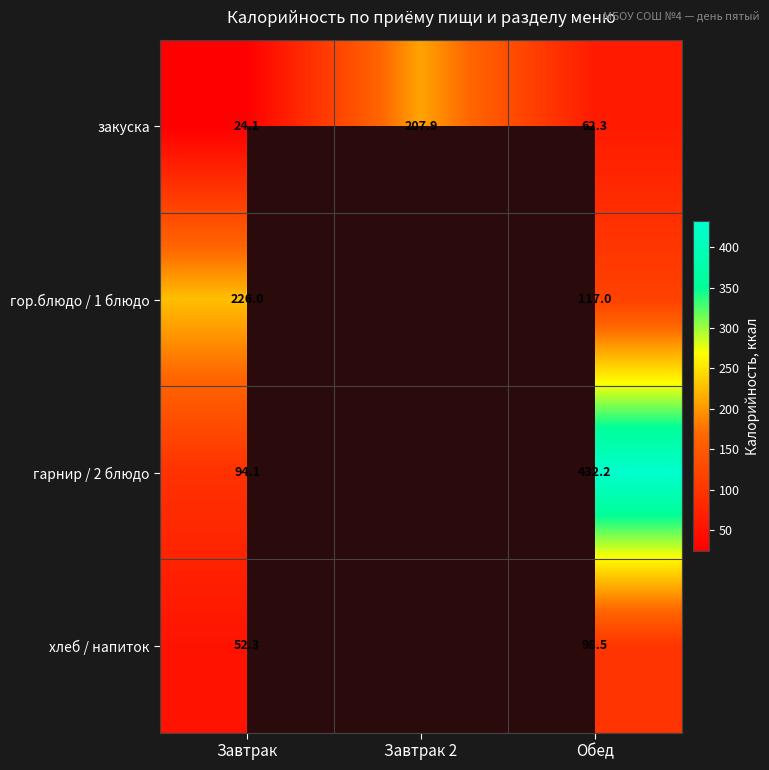

At Завтрак, list the series in order from smallest to largest.

закуска, хлеб / напиток, гарнир / 2 блюдо, гор.блюдо / 1 блюдо